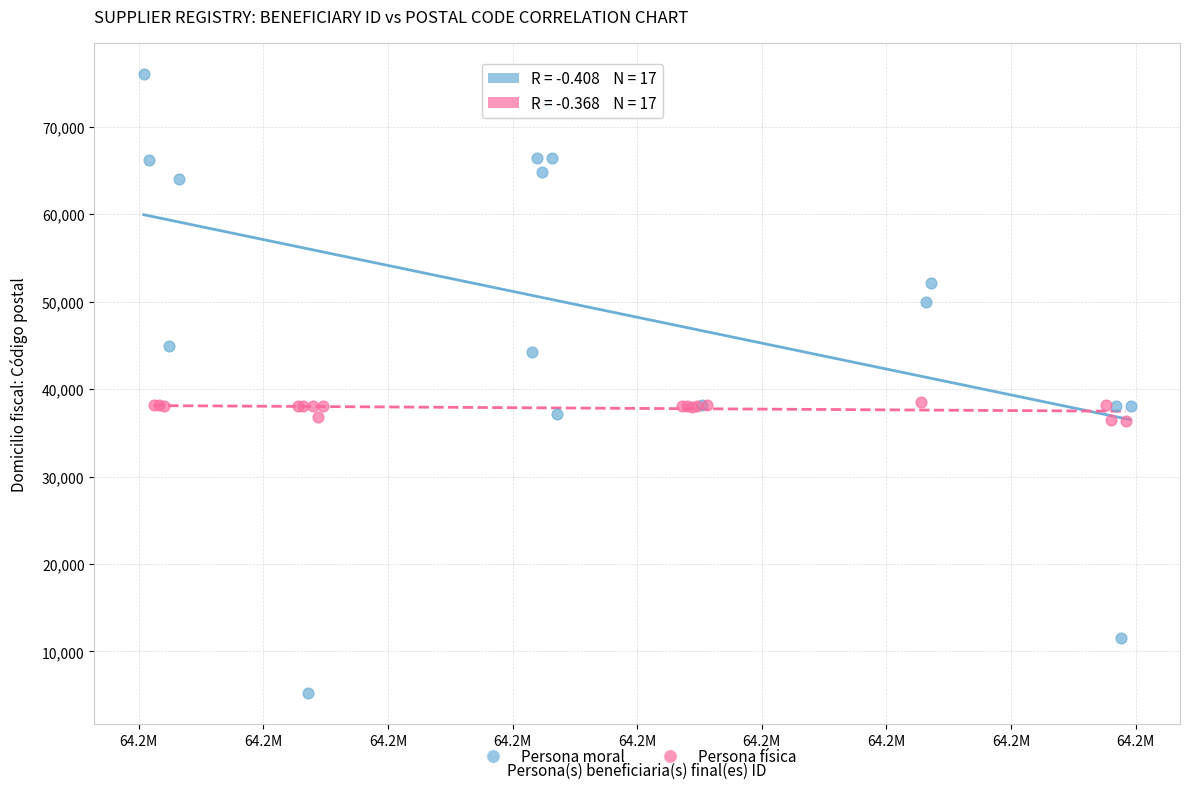

Which series contains the lowest Y value?

Persona moral